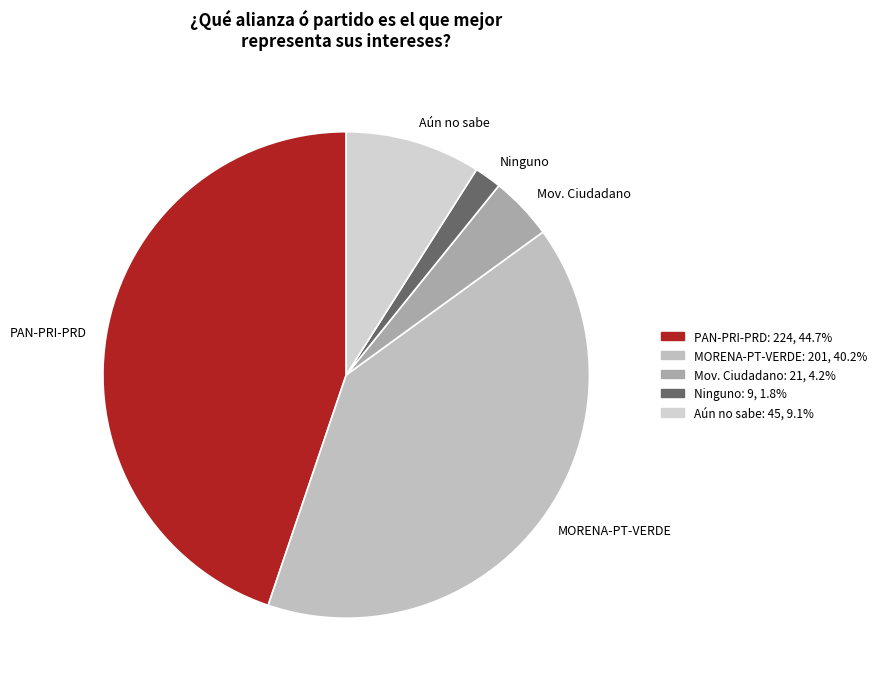

Do Mov. Ciudadano and Aún no sabe together represent more than half of the pie?

No